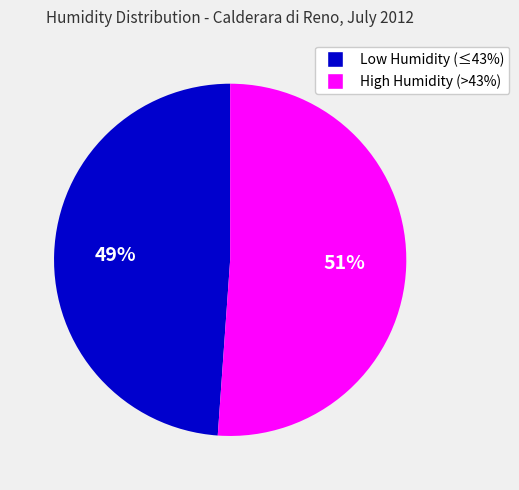

Count the number of slices in the pie.

2